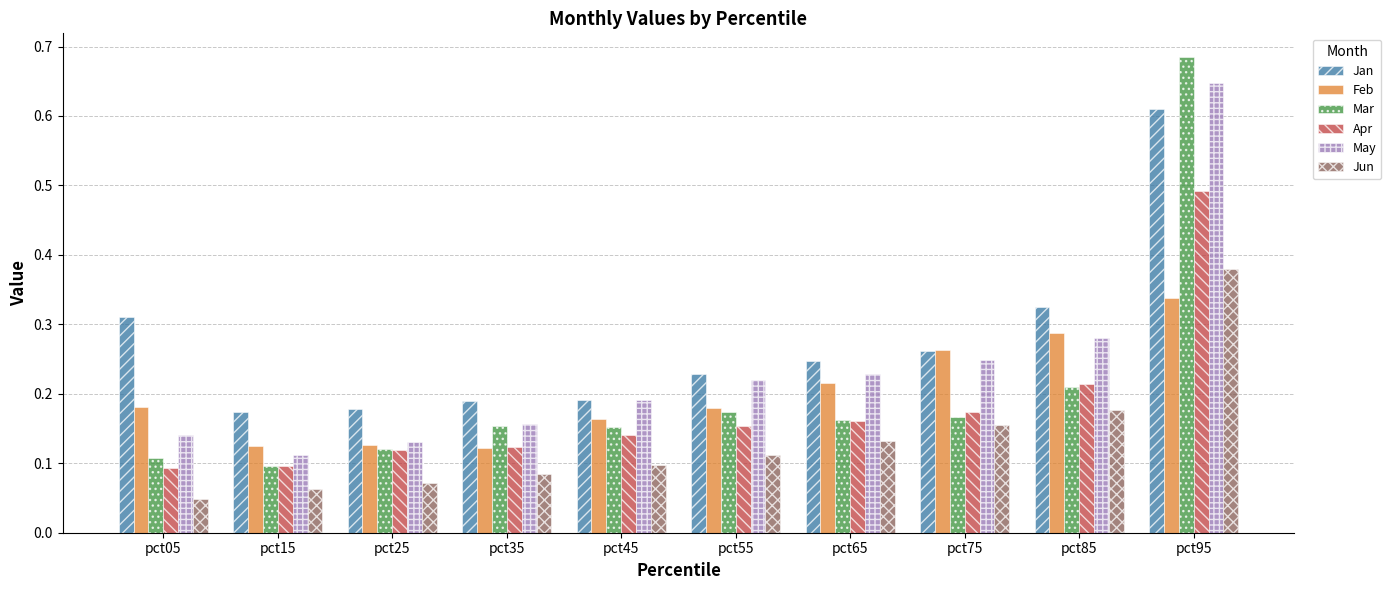

Which series has the largest range (max minus min)?

Mar